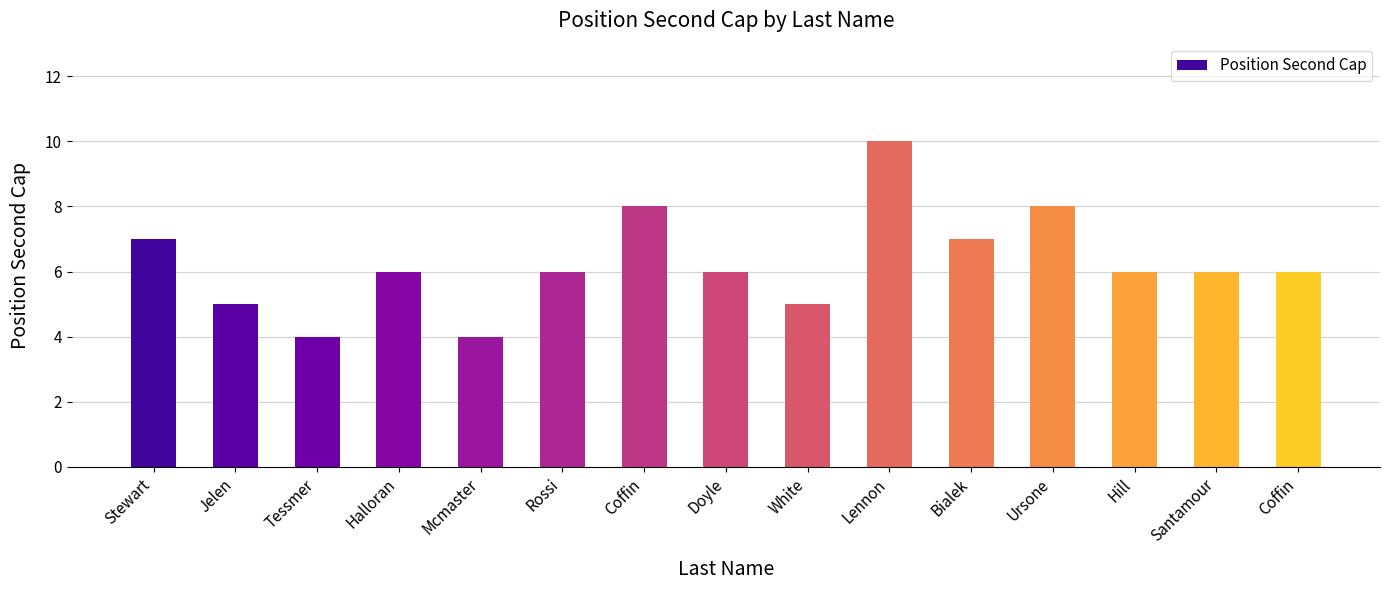

Rank the categories by value from highest to lowest.

Lennon, Coffin, Ursone, Stewart, Bialek, Halloran, Rossi, Doyle, Hill, Santamour, Coffin, Jelen, White, Tessmer, Mcmaster